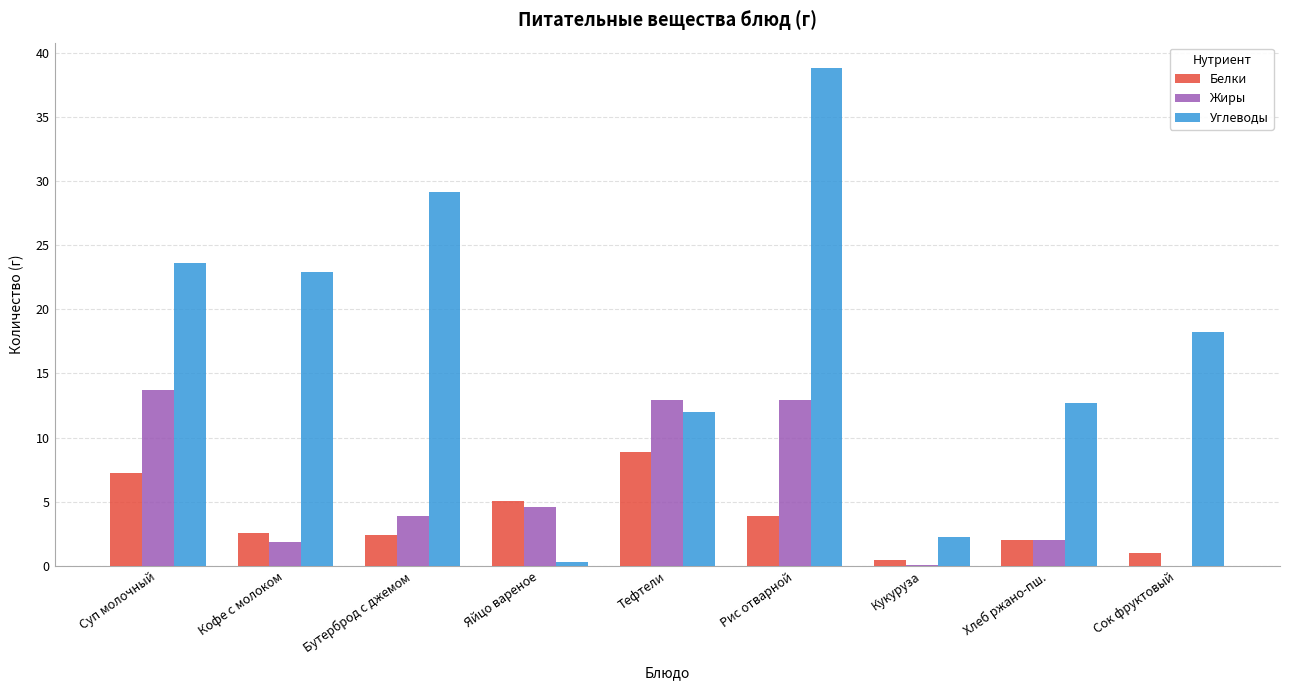

What is the sum of the Белки values at Сок фруктовый and Кофе с молоком?

3.6